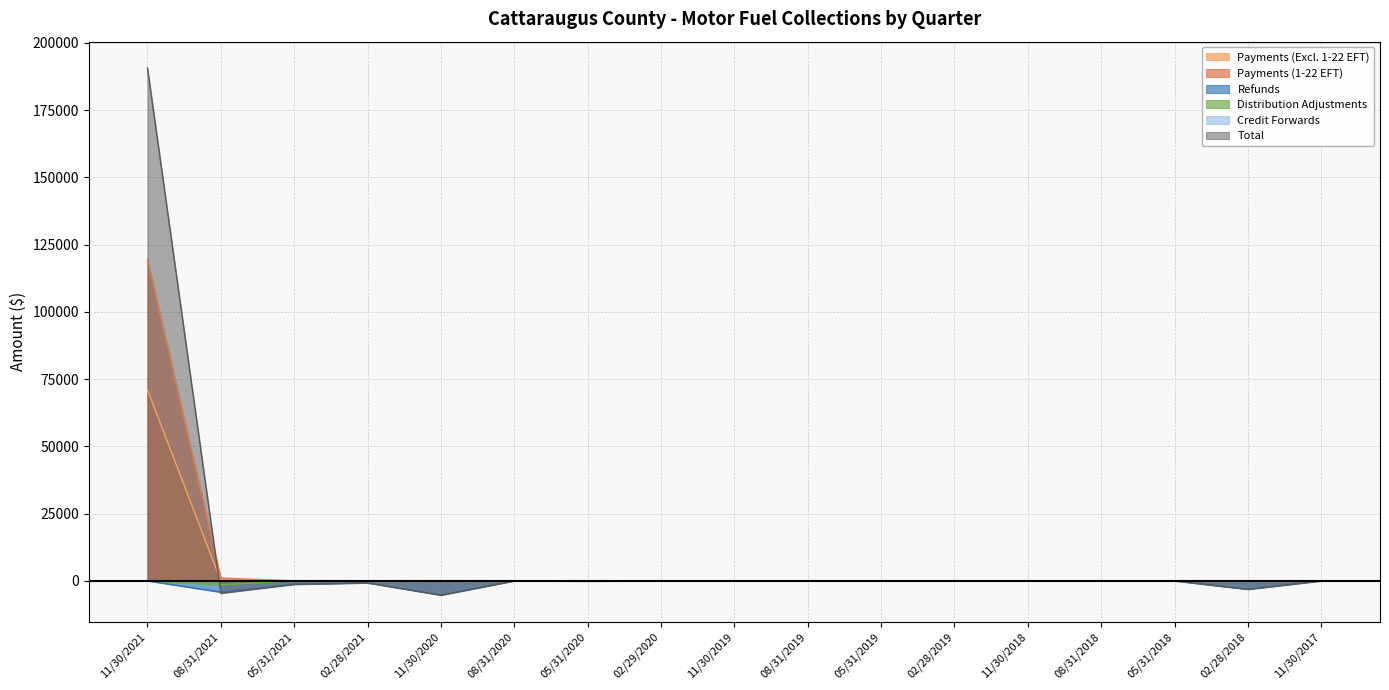

What is the highest value of the Total series?

190693.2